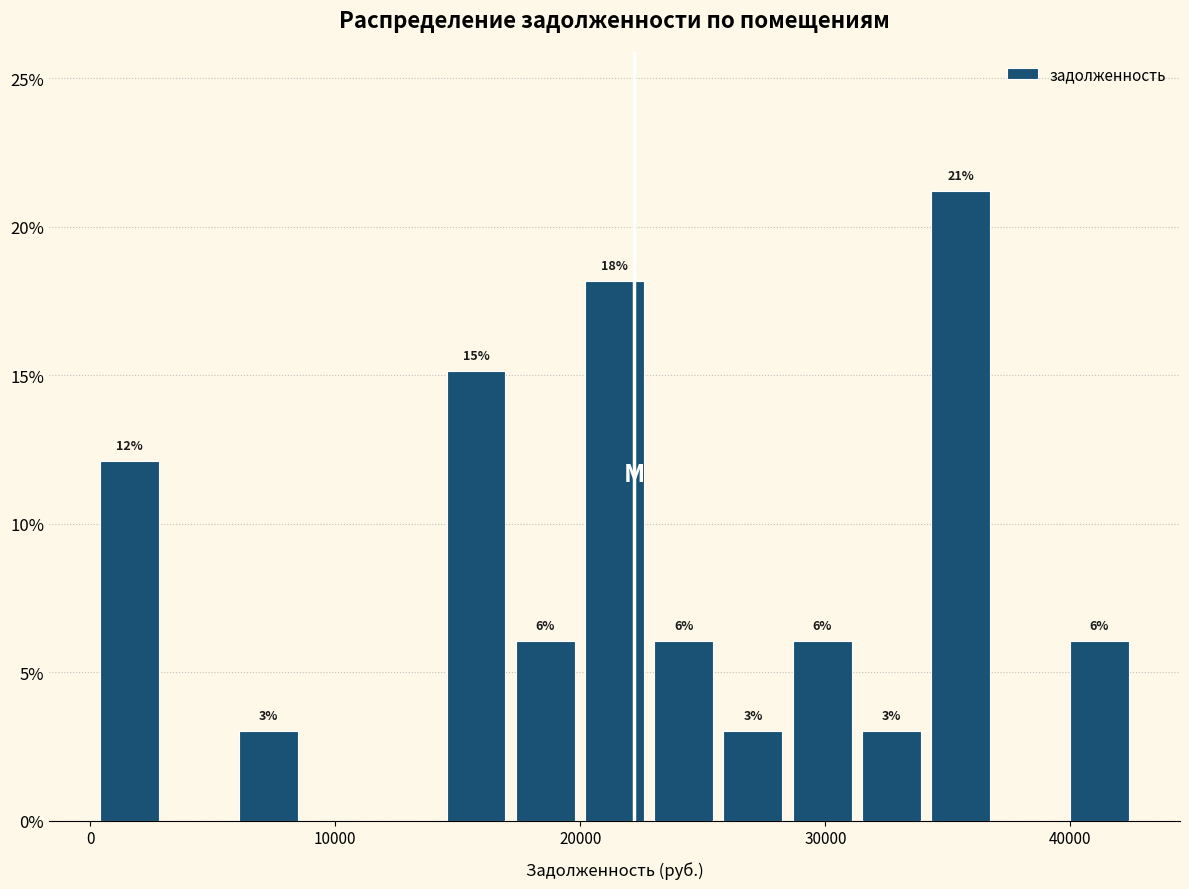

Around what value on the x-axis is the tallest bar? Give the approximate position of its centre, as read against the axis.

36000